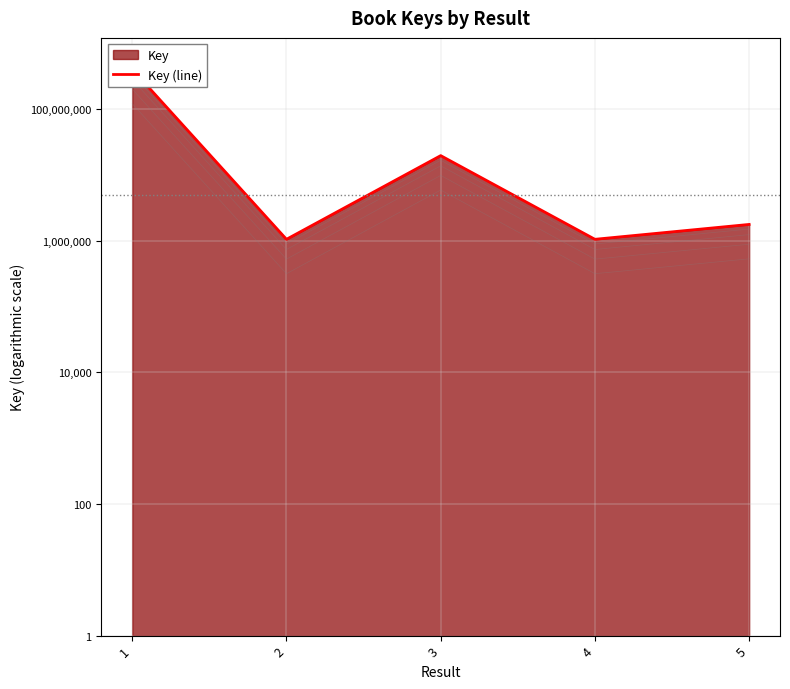

What is the difference between the values at 5 and 3?

17966361